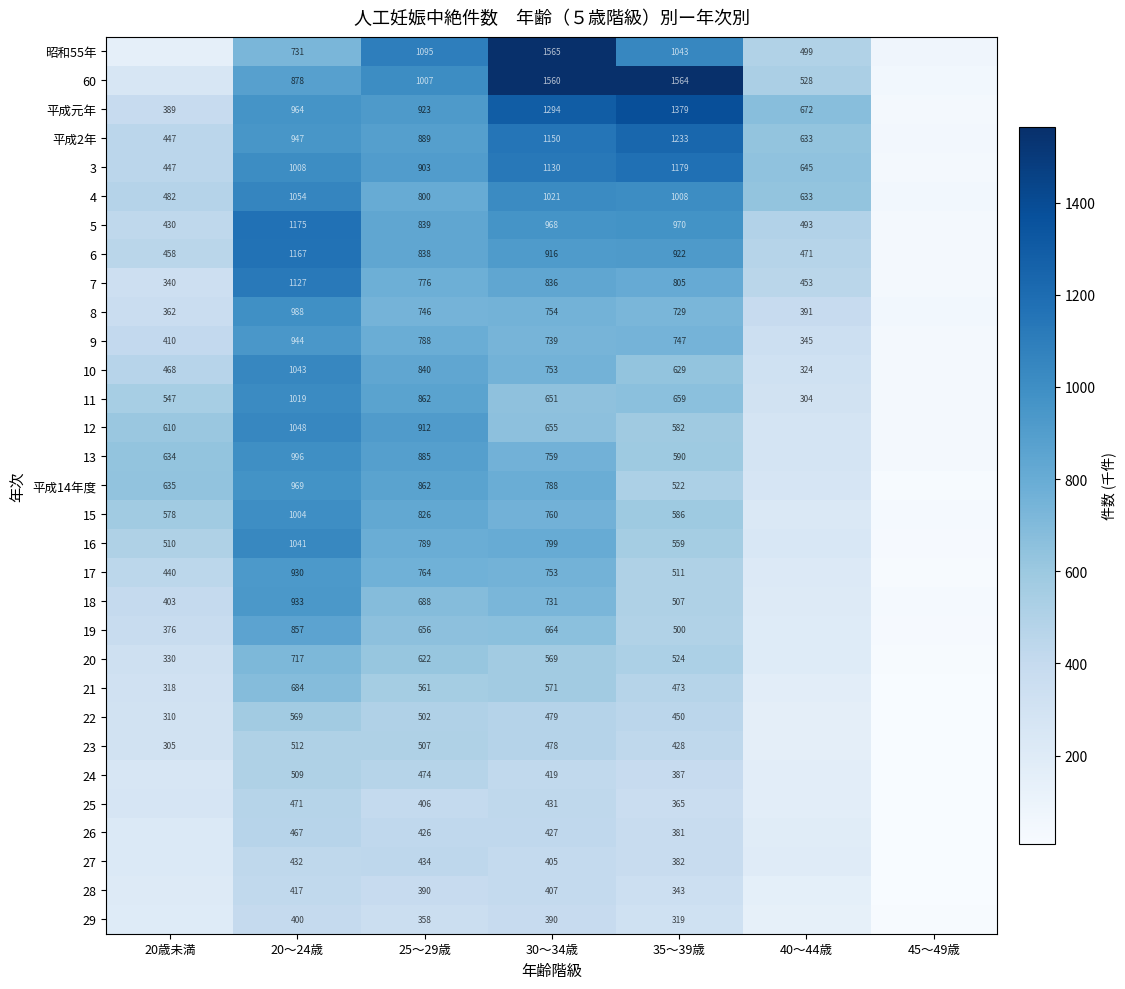

Rank the series at 20～24歳 from highest to lowest value.

5, 6, 7, 4, 12, 10, 16, 11, 3, 15, 13, 8, 平成14年度, 平成元年, 平成2年, 9, 18, 17, 60, 19, 昭和55年, 20, 21, 22, 23, 24, 25, 26, 27, 28, 29